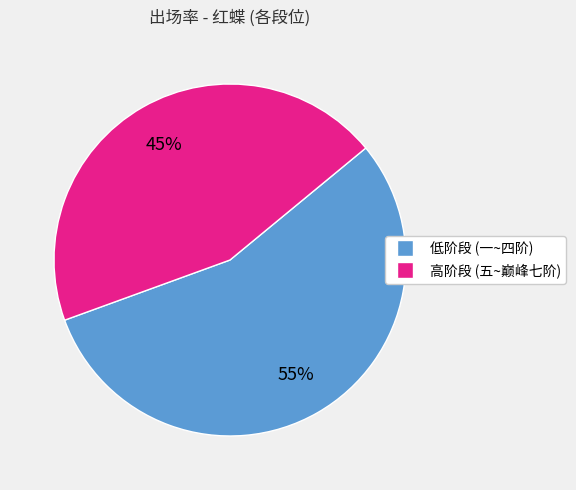

To the nearest percent, what is the average slice percentage?

50%